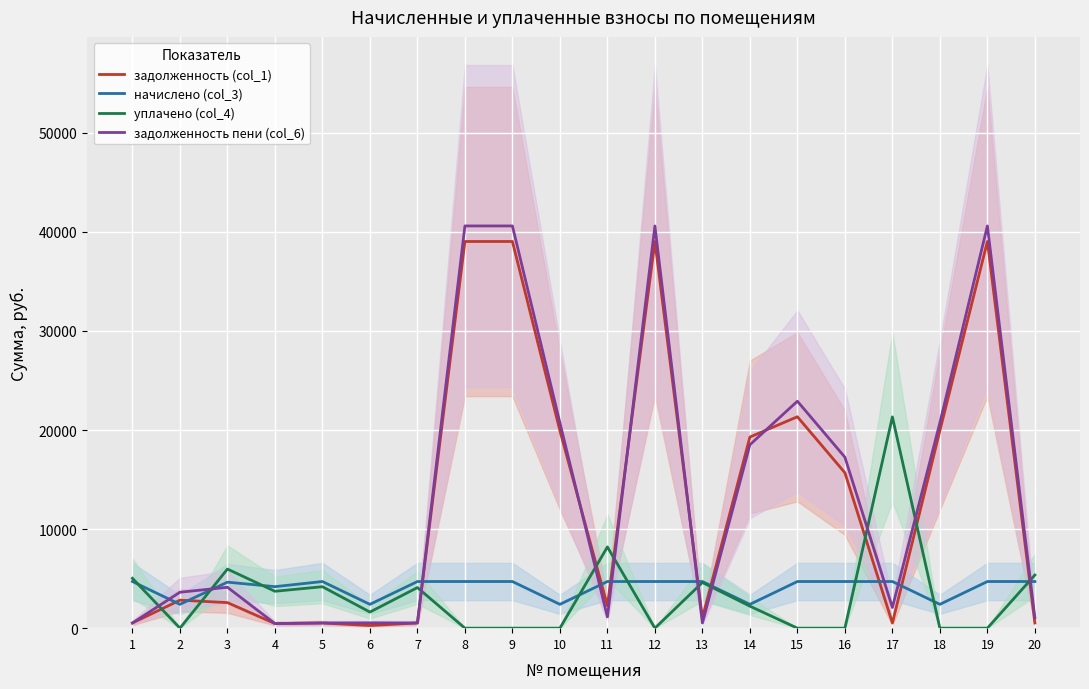

Between 9 and 19, which series saw the biggest shift?

задолженность (col_1)